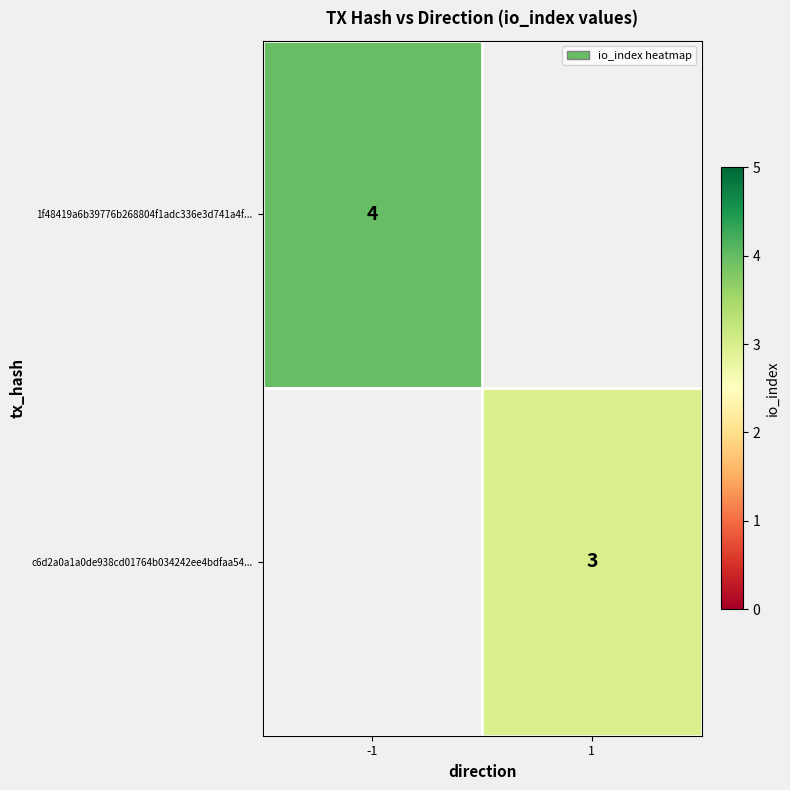

The c6d2a0a1a0de938cd01764b034242ee4bdfaa54... series shows 3 at 1. True or false?

True